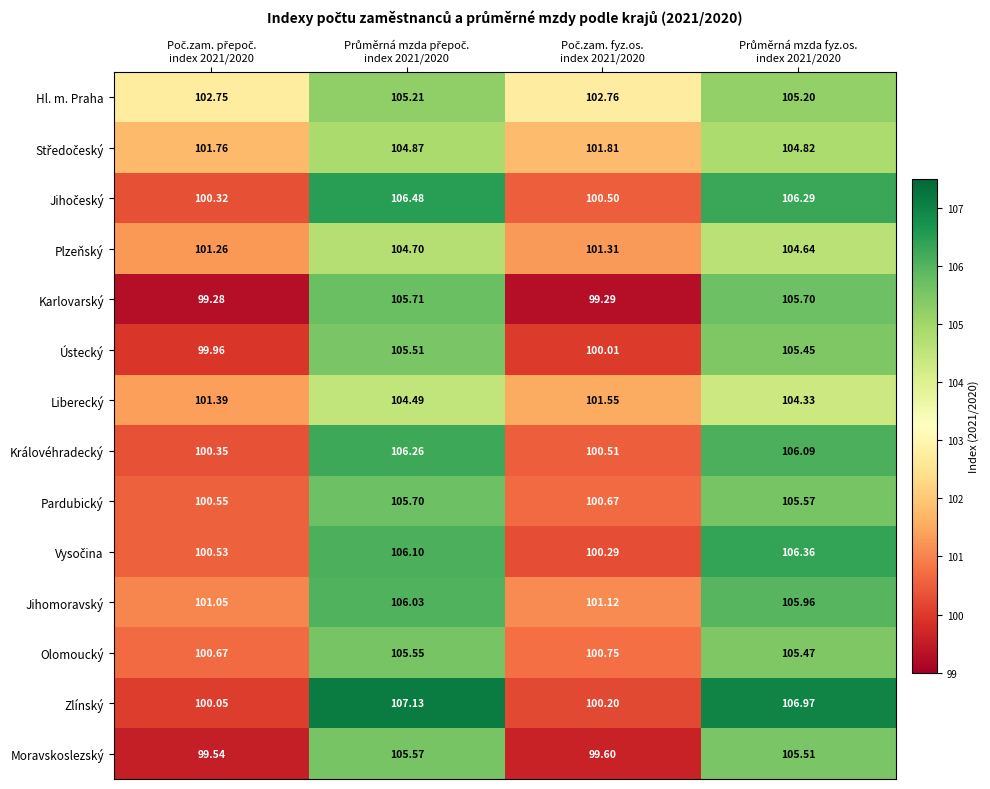

Which series has the widest spread of values?

Zlínský